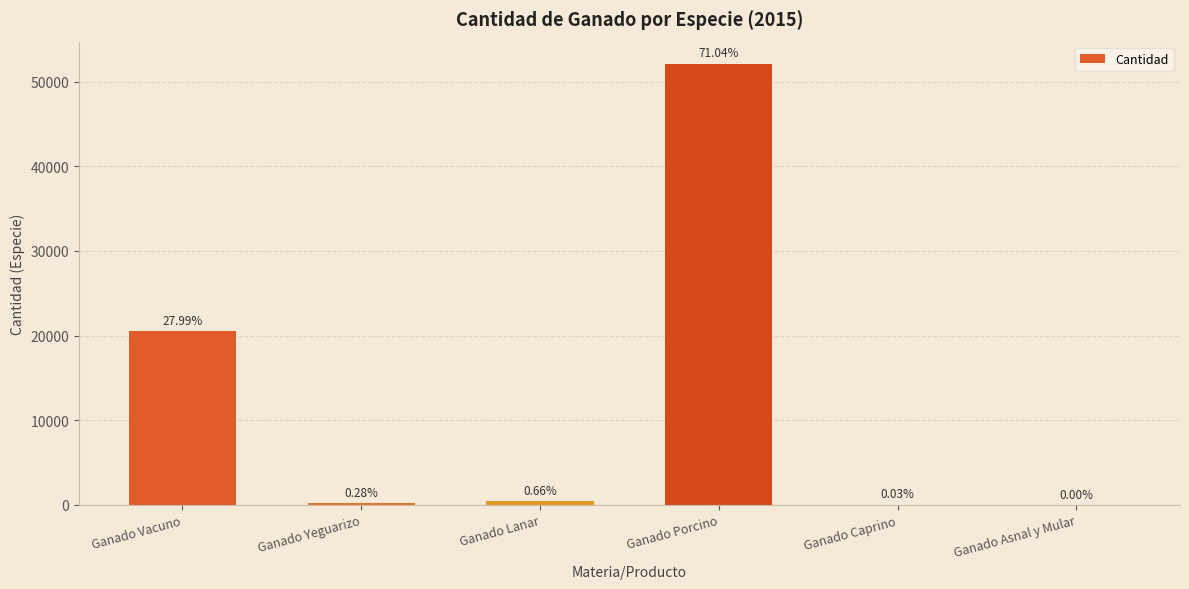

Reading left to right, transcribe all the data shown in this chart.

20531	208	483	52105	21	0